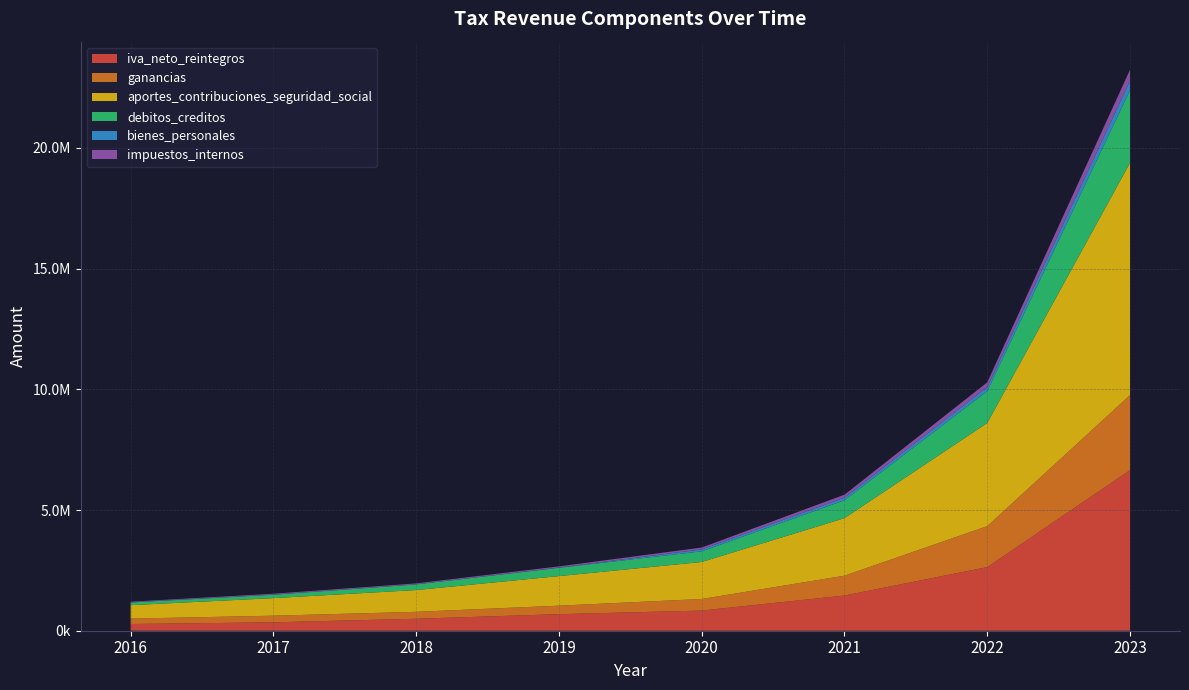

True or false: bienes_personales has more than 1 interior local peaks.

False